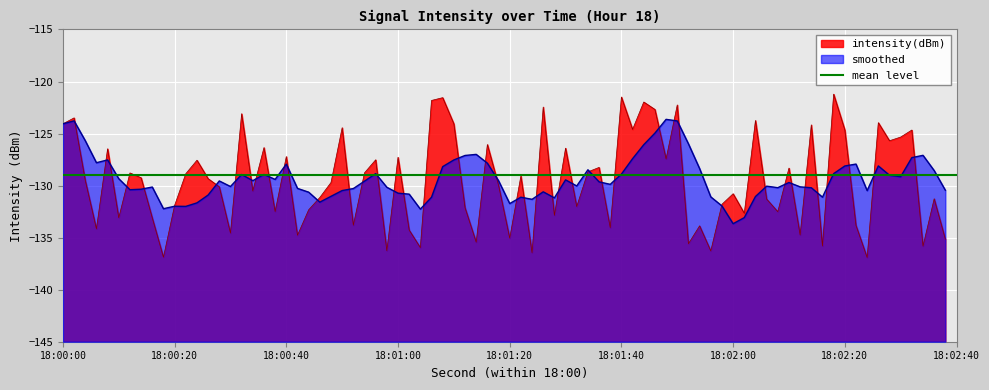

What is the minimum value for intensity(dBm)?

-136.9